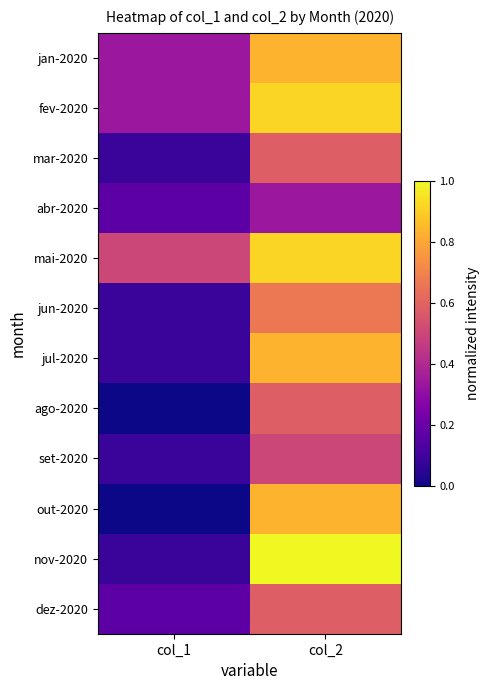

Between col_2 and col_1, which is larger?

col_2